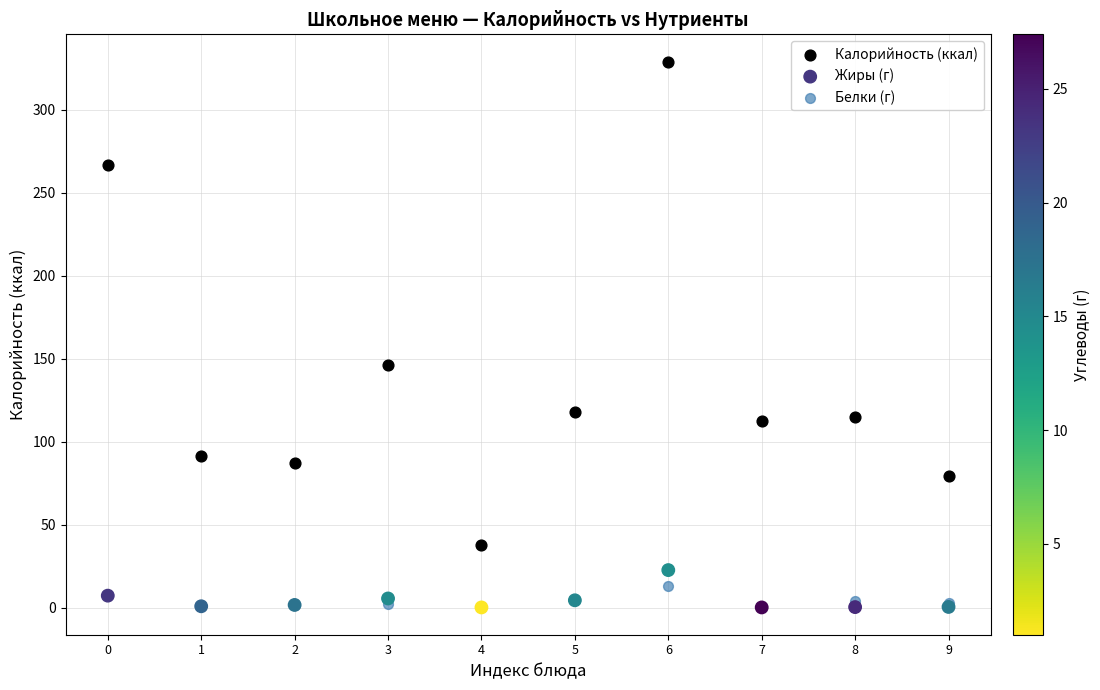

In the Калорийность (ккал) series, what Y value is closest to 183?

145.9